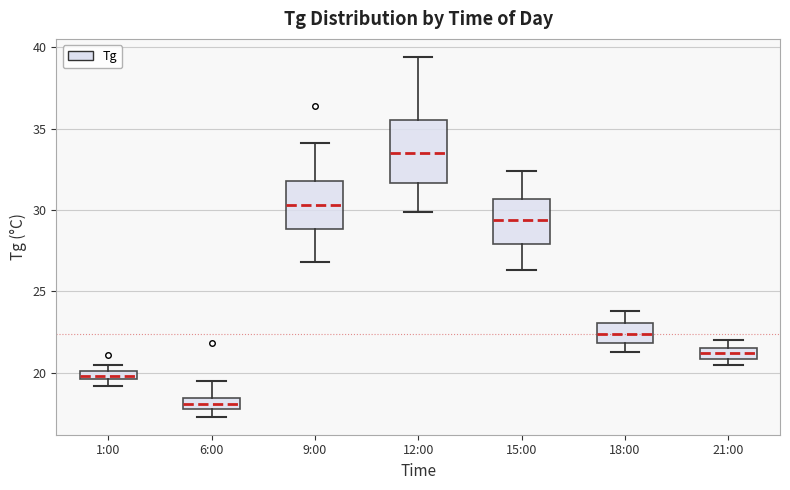

Which box's median line is the highest?

12:00